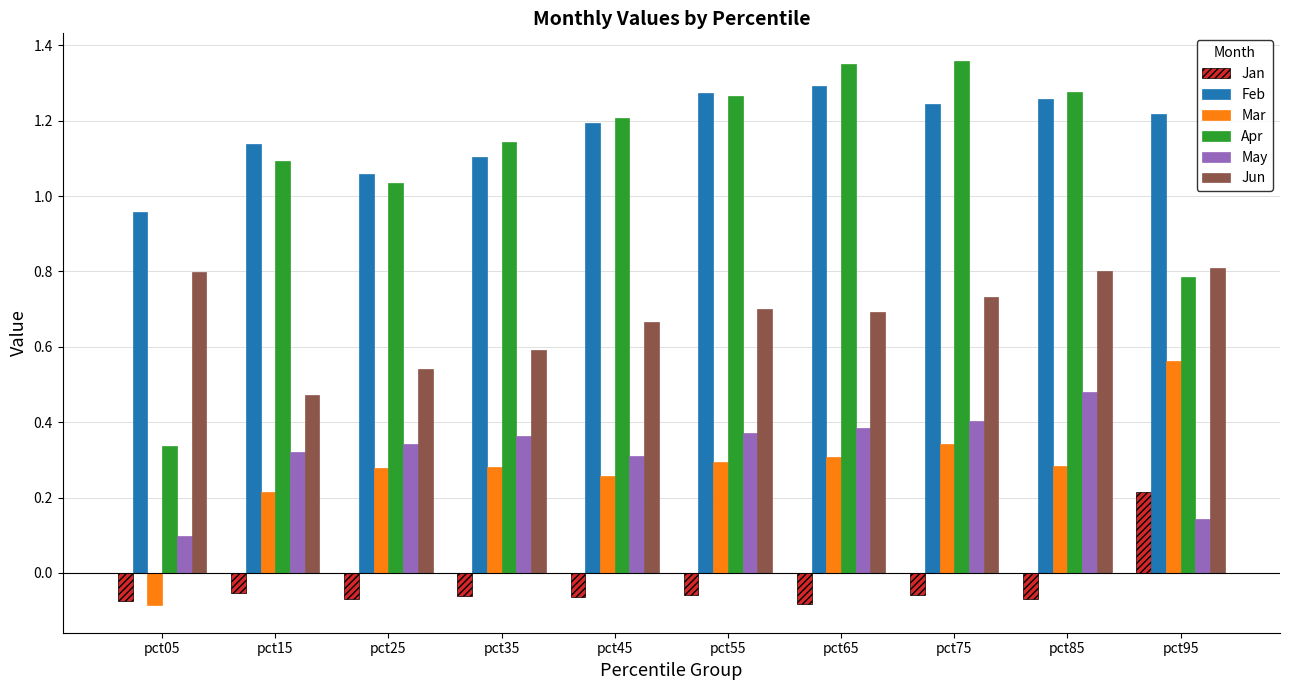

How many data points in Apr are above 1?

8